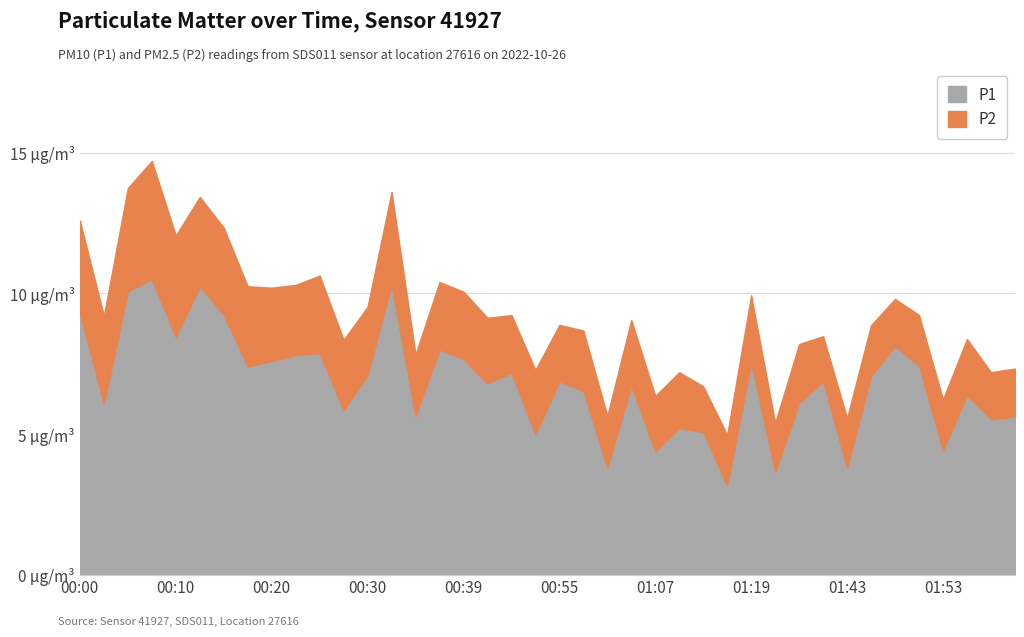

What is the difference between the P2 values at 01:35 and 00:03?

1.4